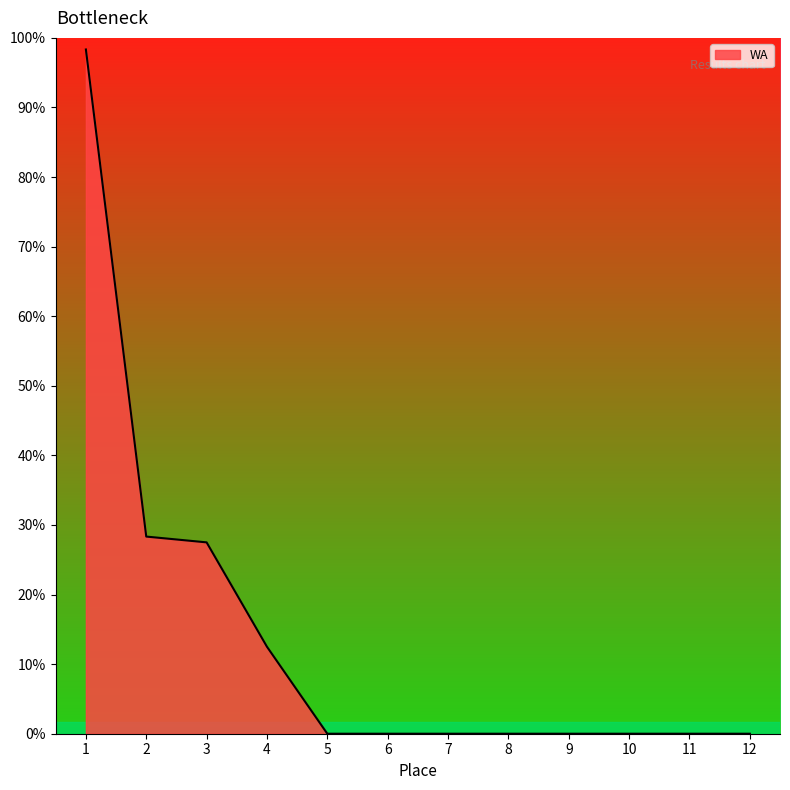

Does the chart display data point markers on the line(s)?

No